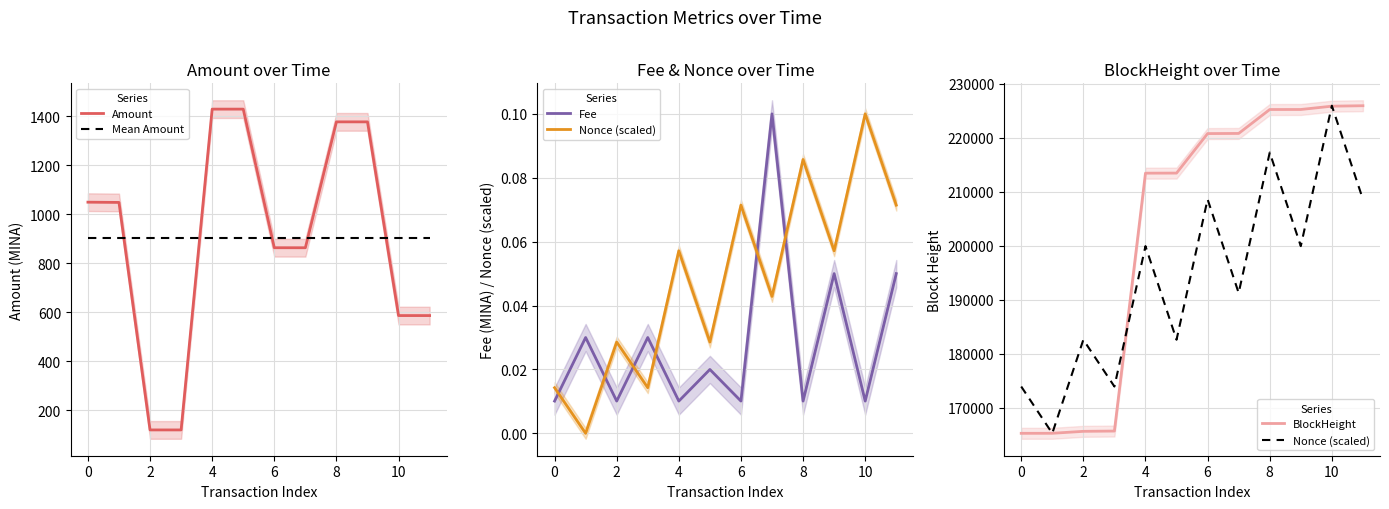

The Mean Amount series shows 904.7 at 0. True or false?

True